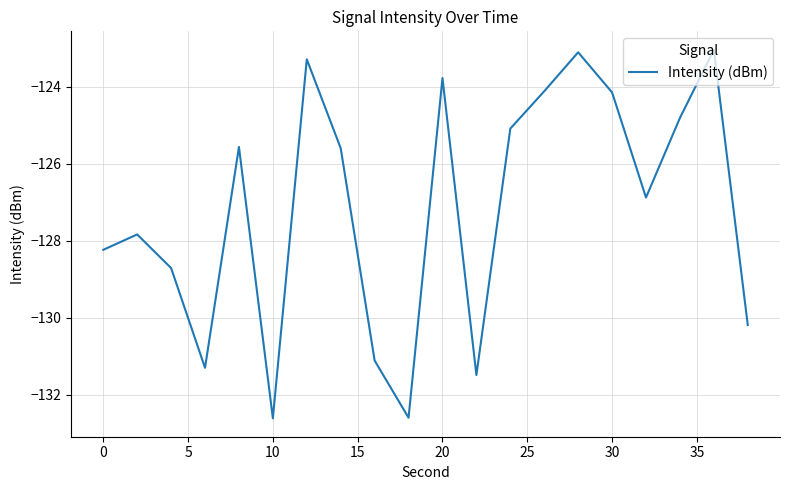

Does the chart have visible grid lines?

Yes